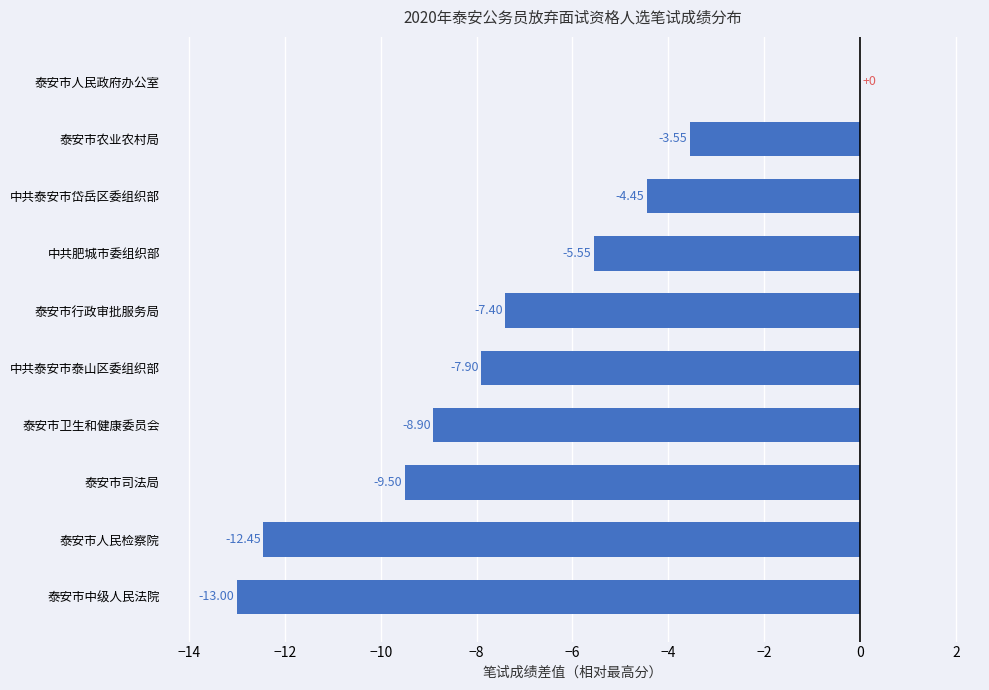

What is the sum of all values?

-72.7